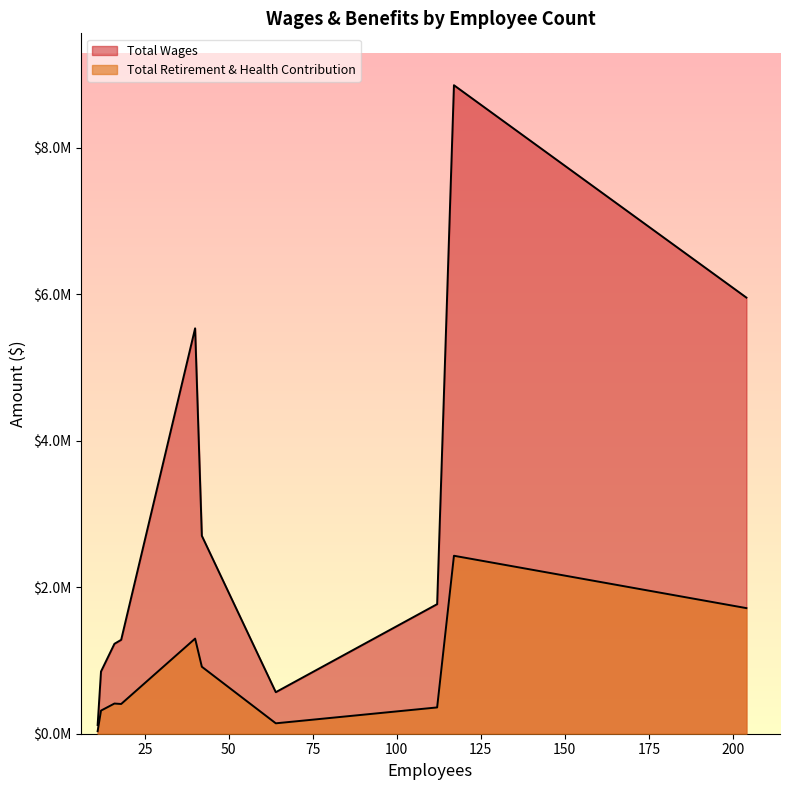

True or false: Total Wages and Total Retirement & Health Contribution intersect in this chart.

False